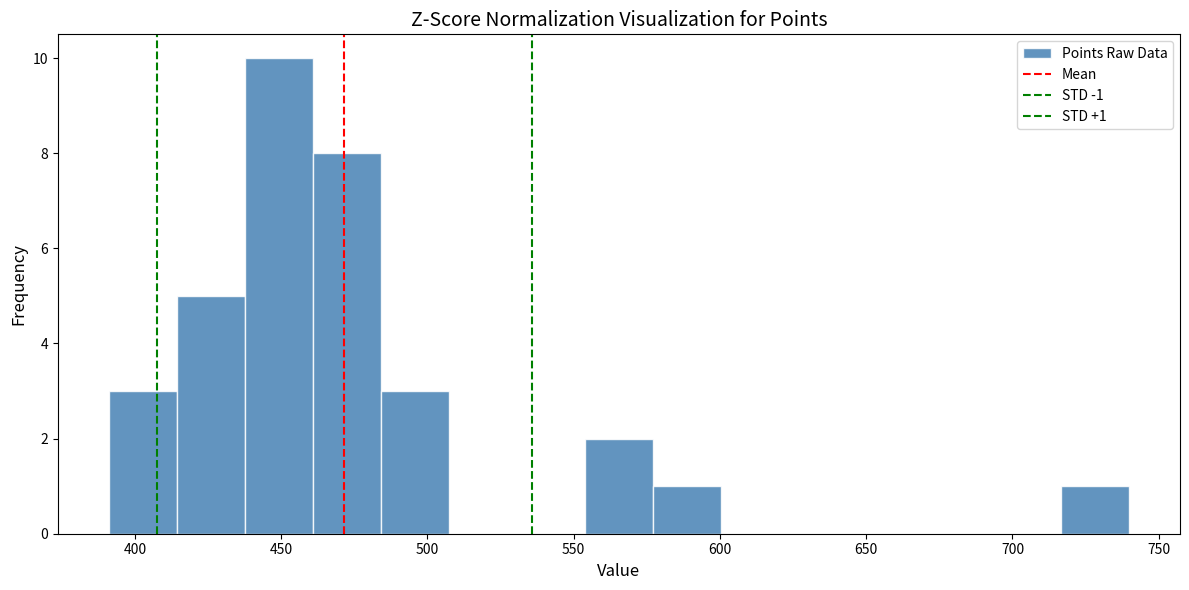

Over which range of the x-axis is the bar tallest?

440 to 460